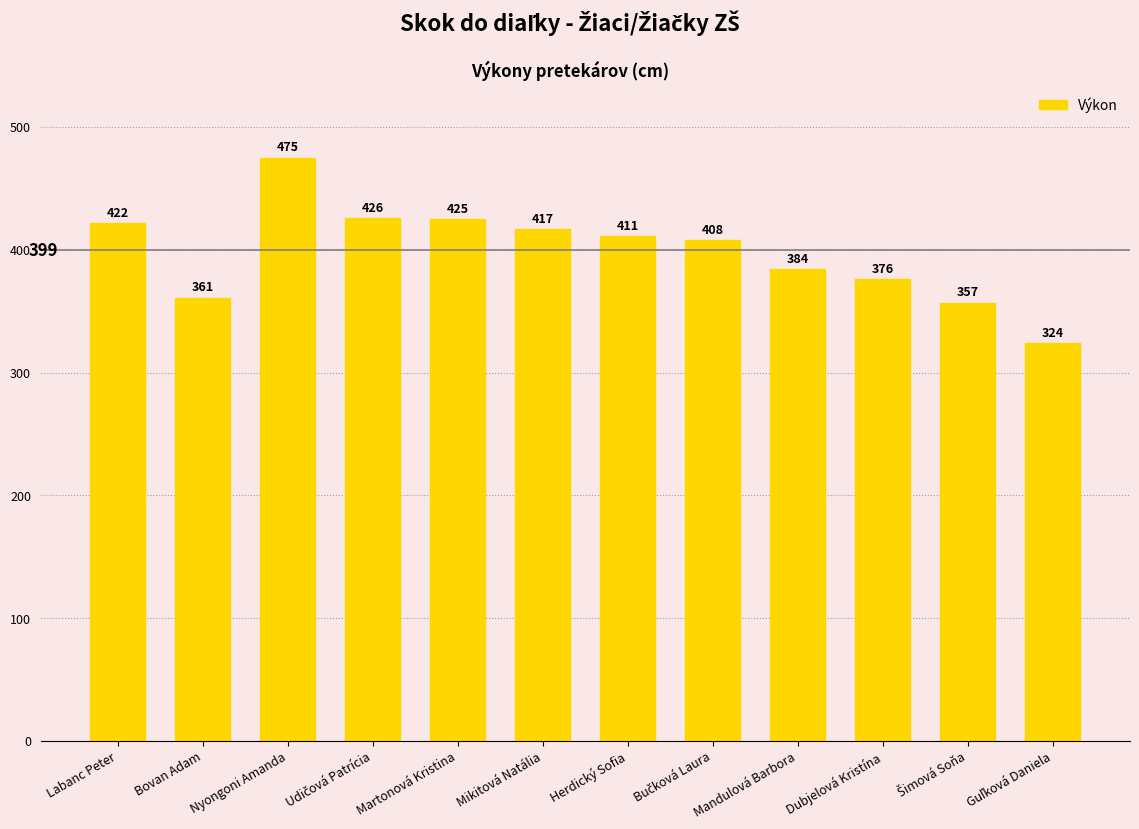

What is the ratio of the value at Bovan Adam to the value at Mandulová Barbora?

0.9